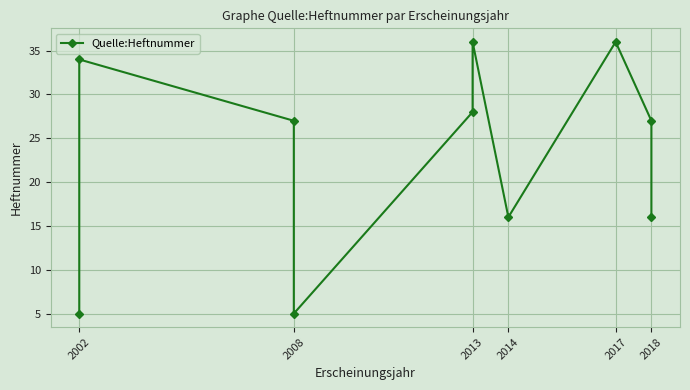

True or false: the data shows 37 at 2008.

False